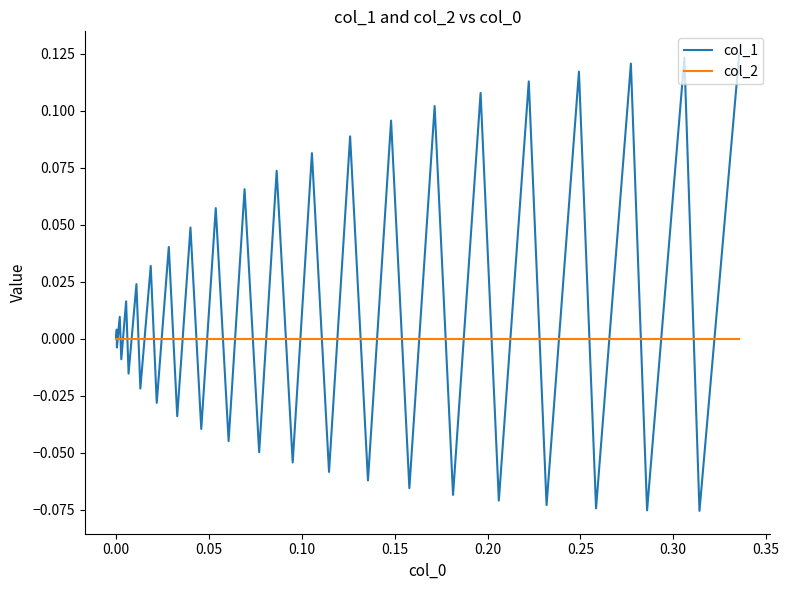

What is the difference between the second highest and second lowest values in the col_1 series?

0.2